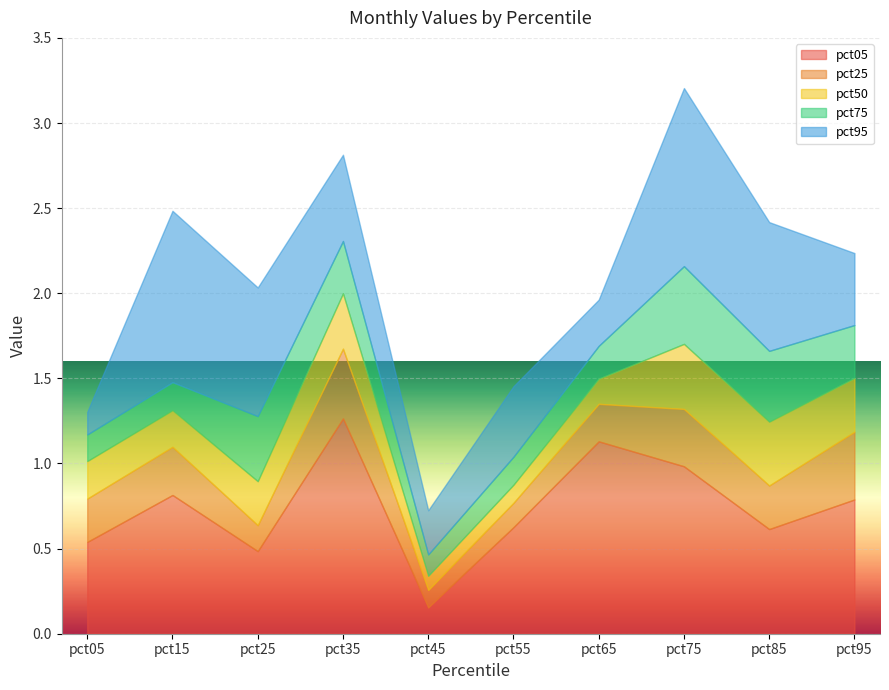

True or false: pct75 and pct05 intersect in this chart.

False